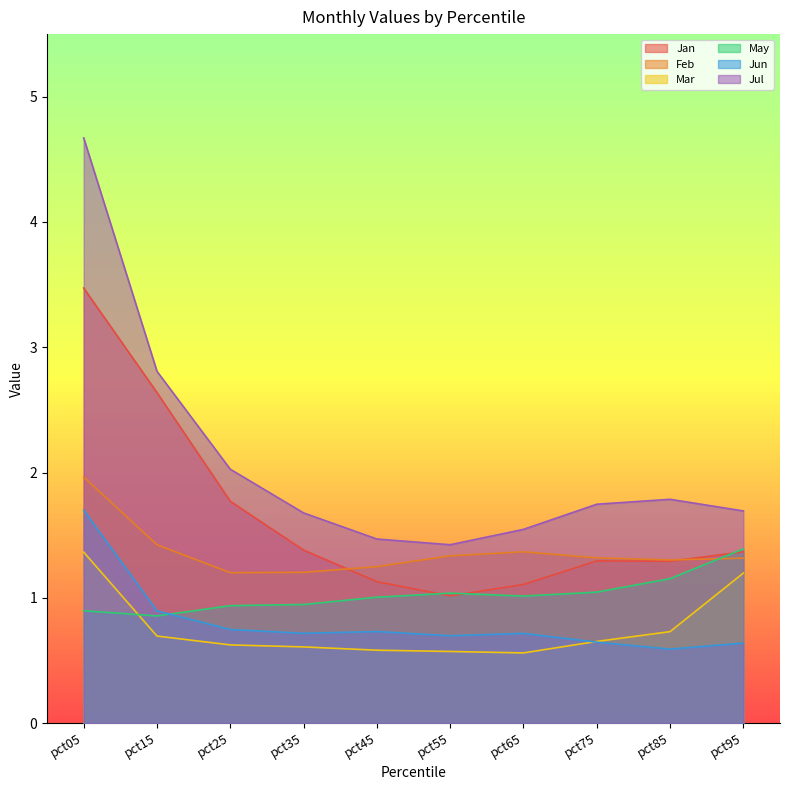

Which has a higher value, pct95 or pct15?

pct15